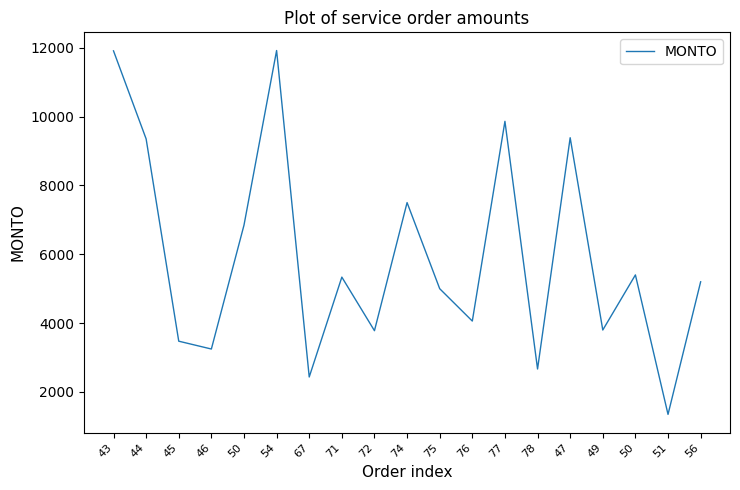

How many lines are shown in the chart?

1